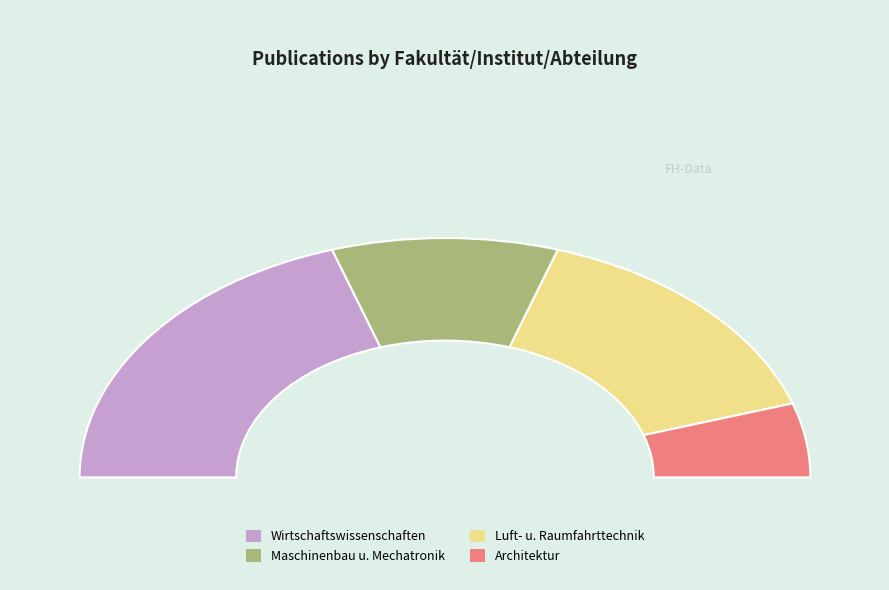

The Fachbereich Luft- und Raumfahrttechnik slice represents 30% of the pie. True or false?

True